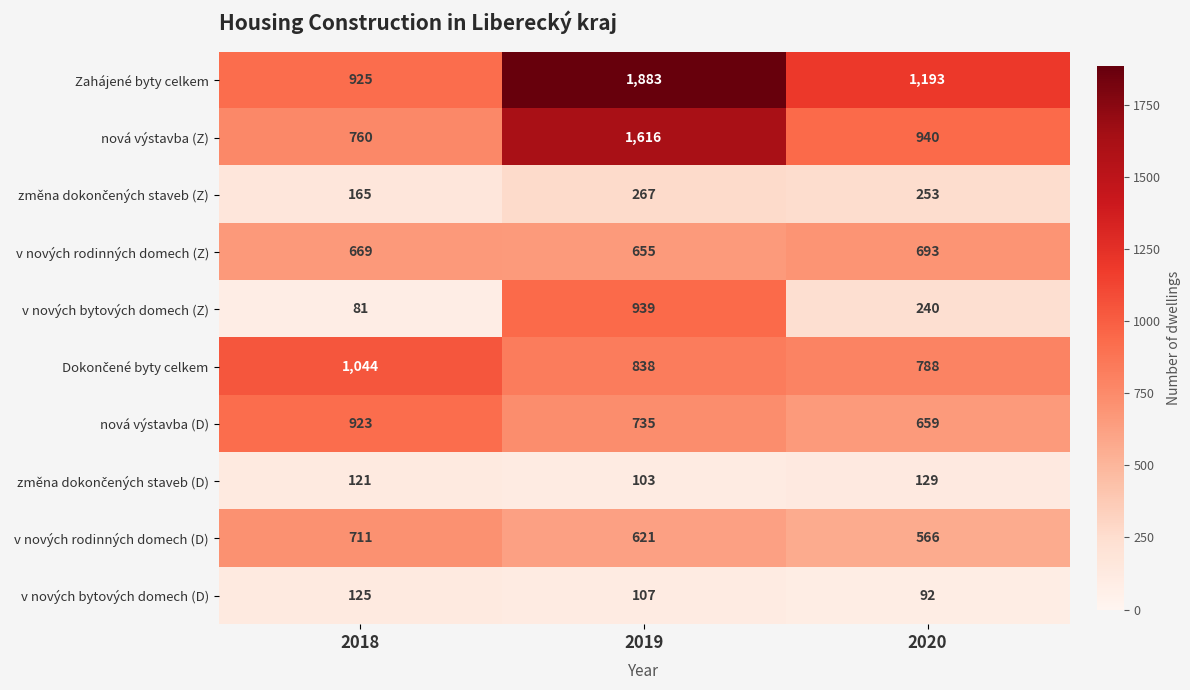

List the labels in order of nová výstavba (D) value, smallest first.

2020, 2019, 2018